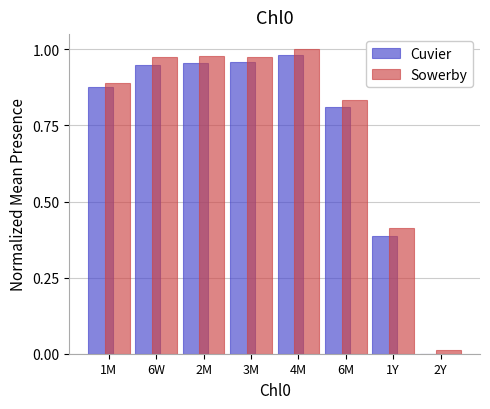

Is the value of Cuvier at 6M greater than the value of Sowerby at 1Y?

Yes